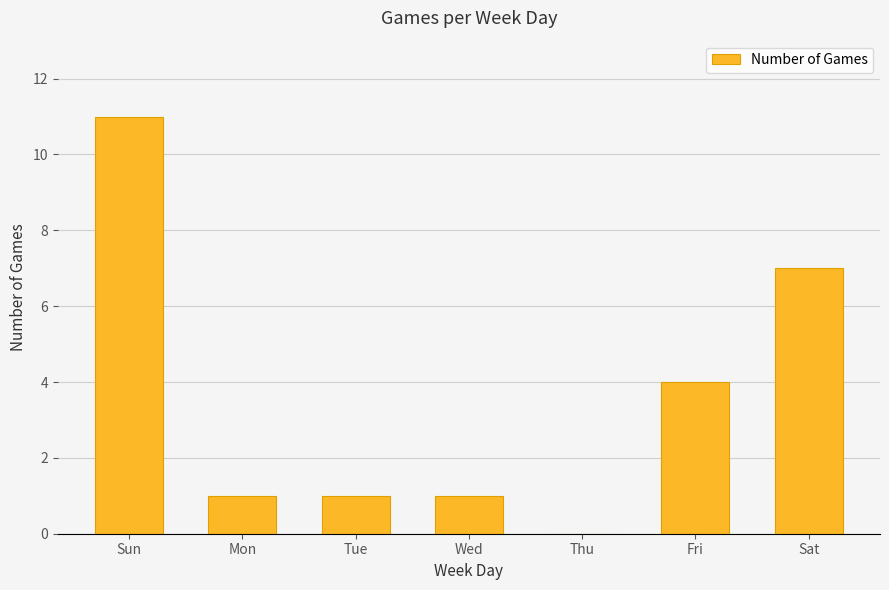

The value at Fri is 1. True or false?

False